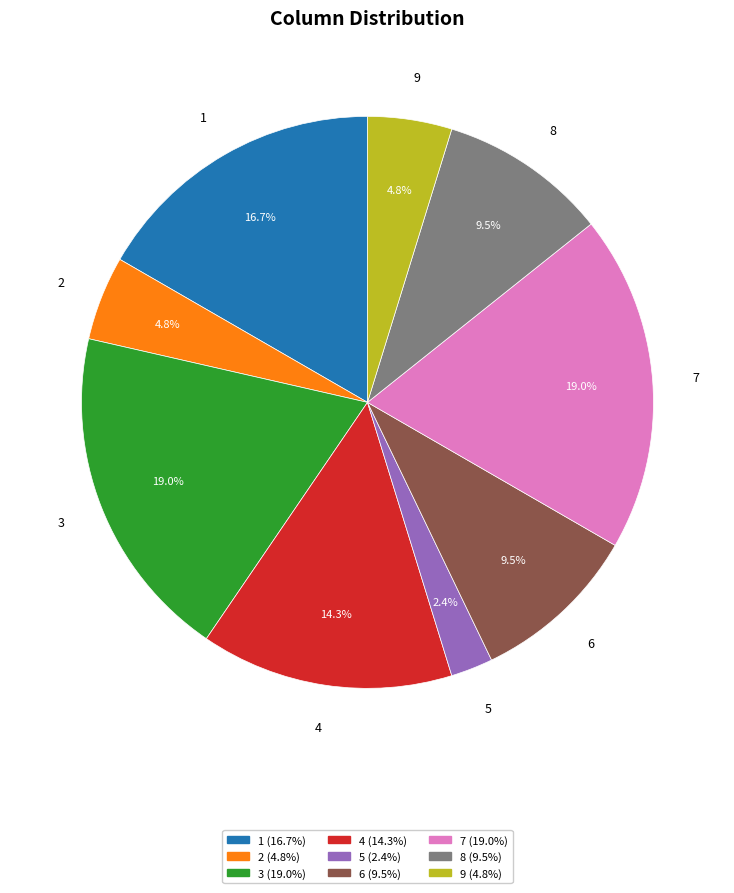

Combined, do 6 and 9 account for over 50%?

No